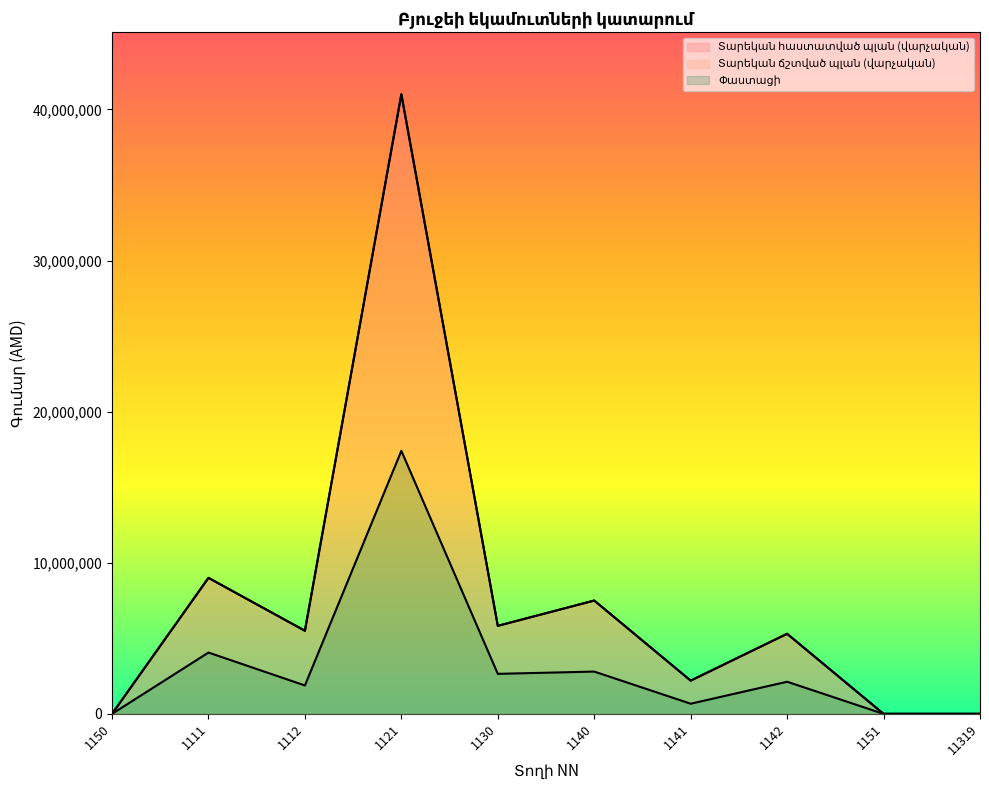

How many interior local valleys does the Տարեկան ճշտված պլան (վարչական) series have?

3